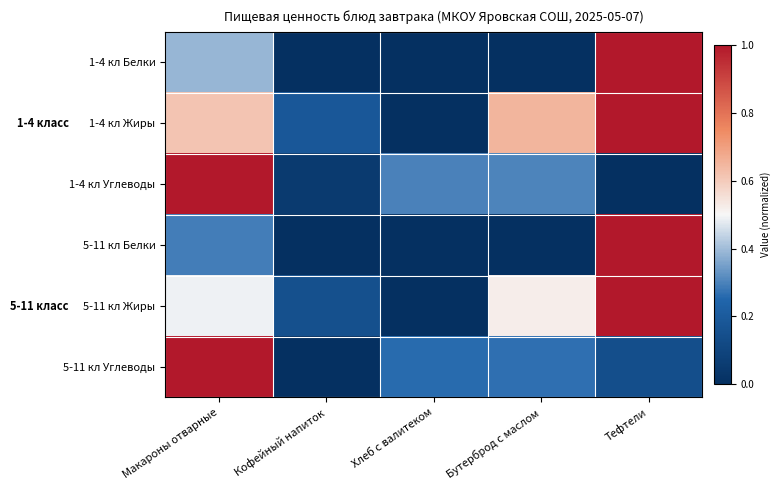

What is the total value across all series at Бутерброд с маслом?

1.7